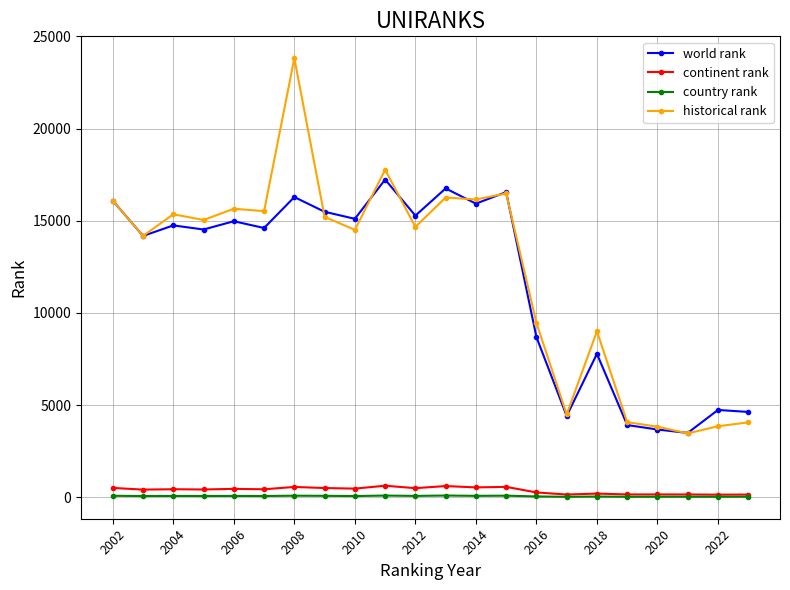

What is the maximum value for continent rank?

622.0